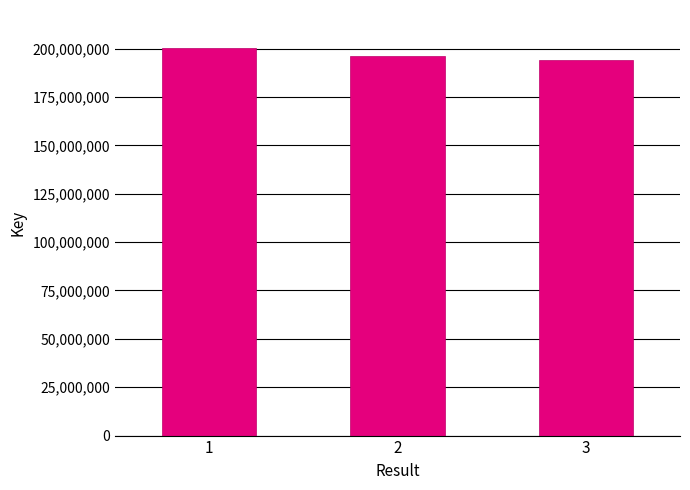

Reading right to left, transcribe all the data shown in this chart.

3=193993700	2=196271366	1=200570639